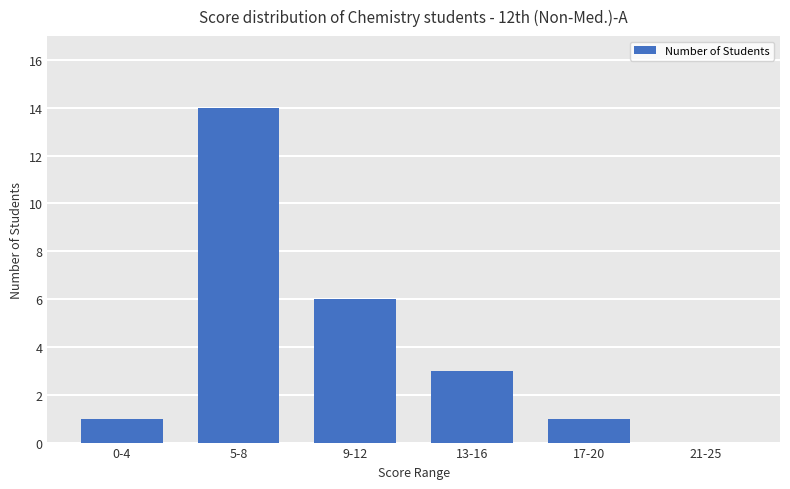

What is the change in value from 13-16 to 17-20?

-2